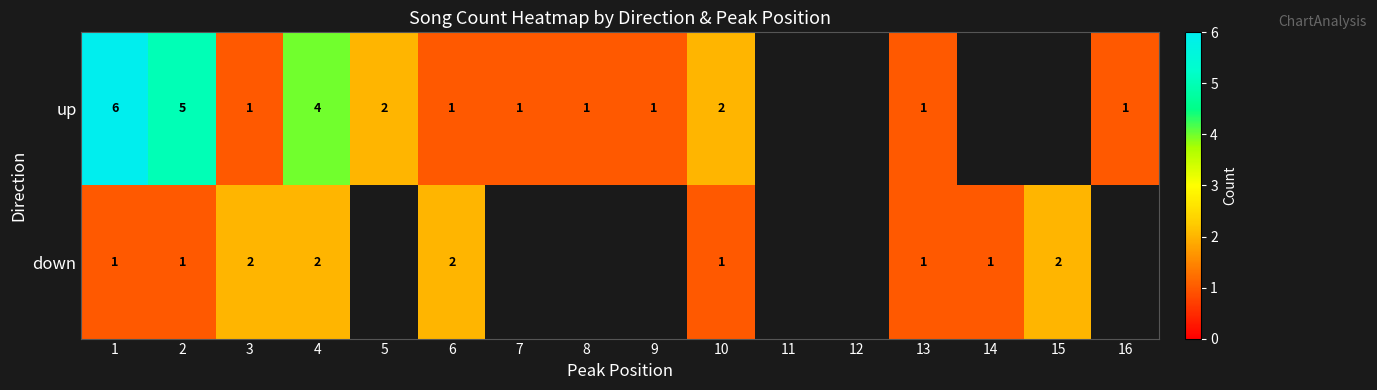

True or false: row_0 has a value of 1.0 at 7.

True